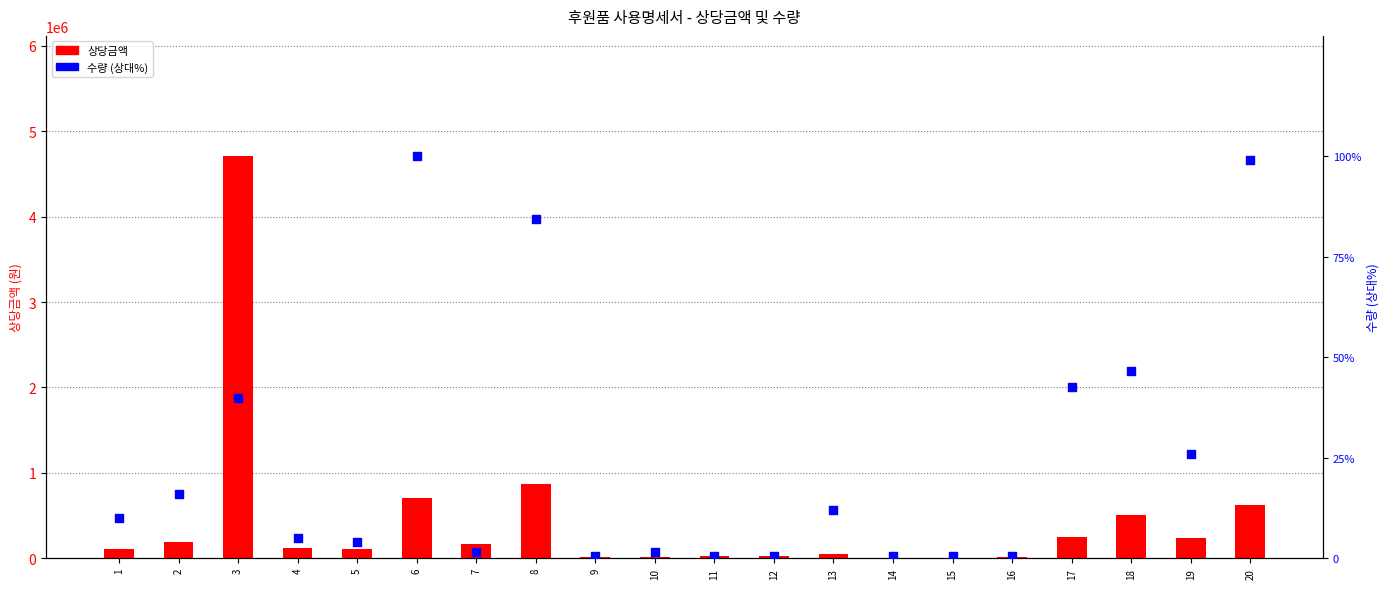

Which series contains the lowest Y value?

상당금액